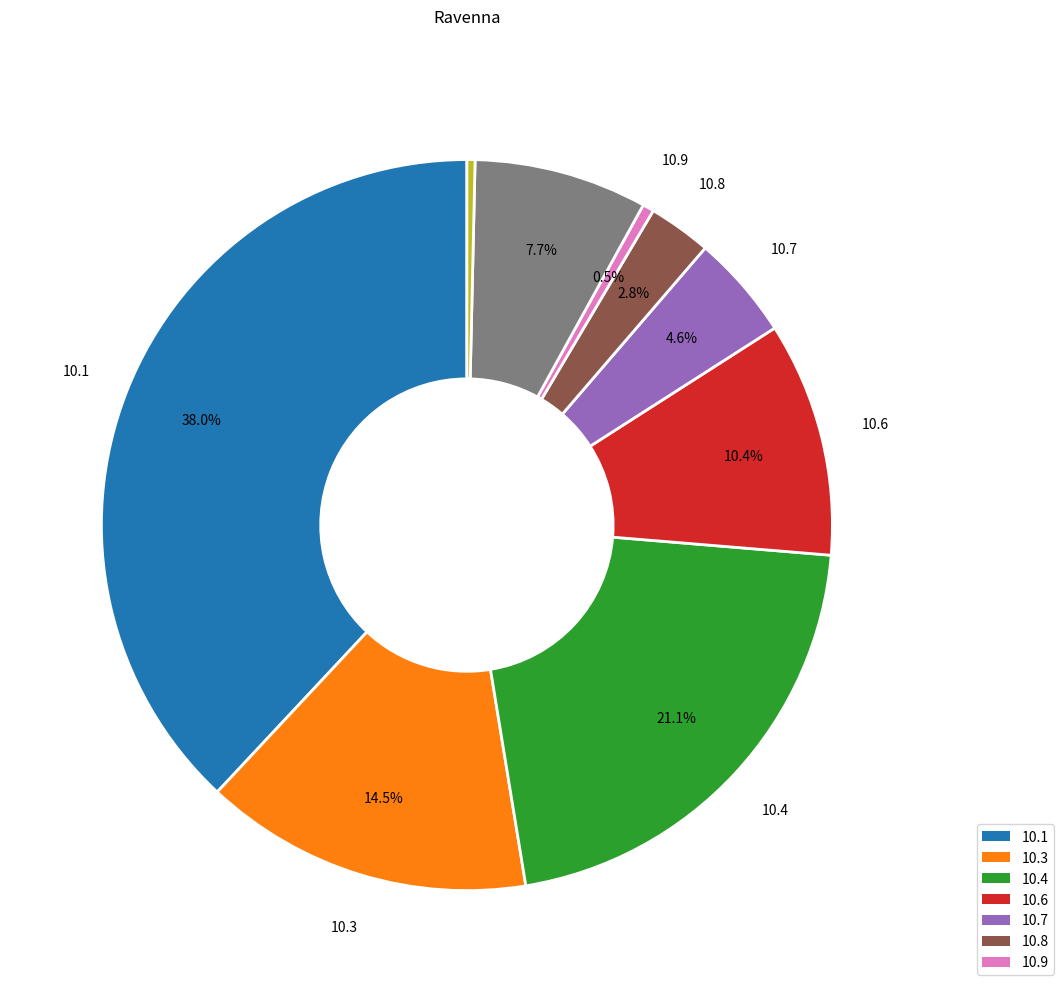

Does any single category account for the majority?

No